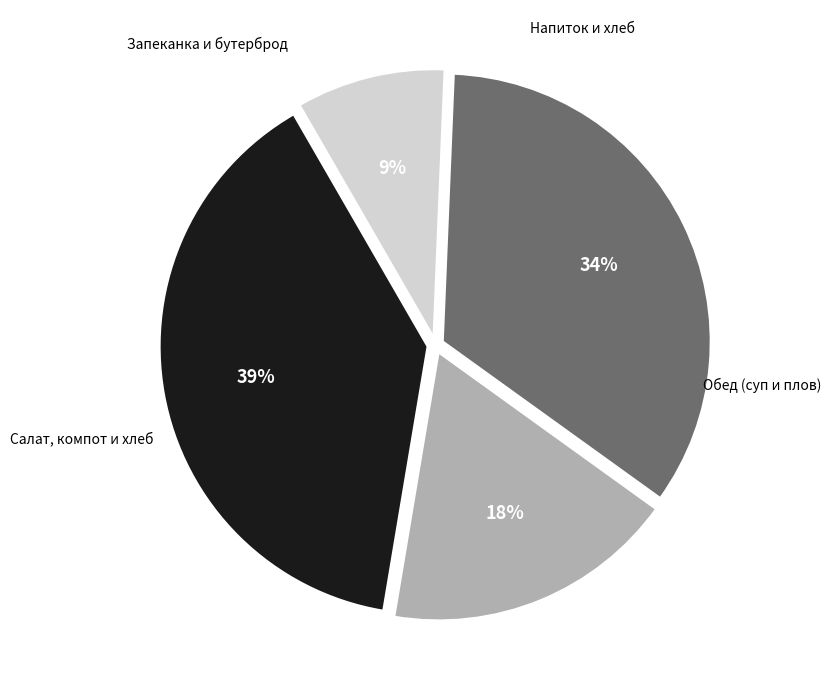

To the nearest percent, what is the difference between the largest and smallest slice percentages?

30%